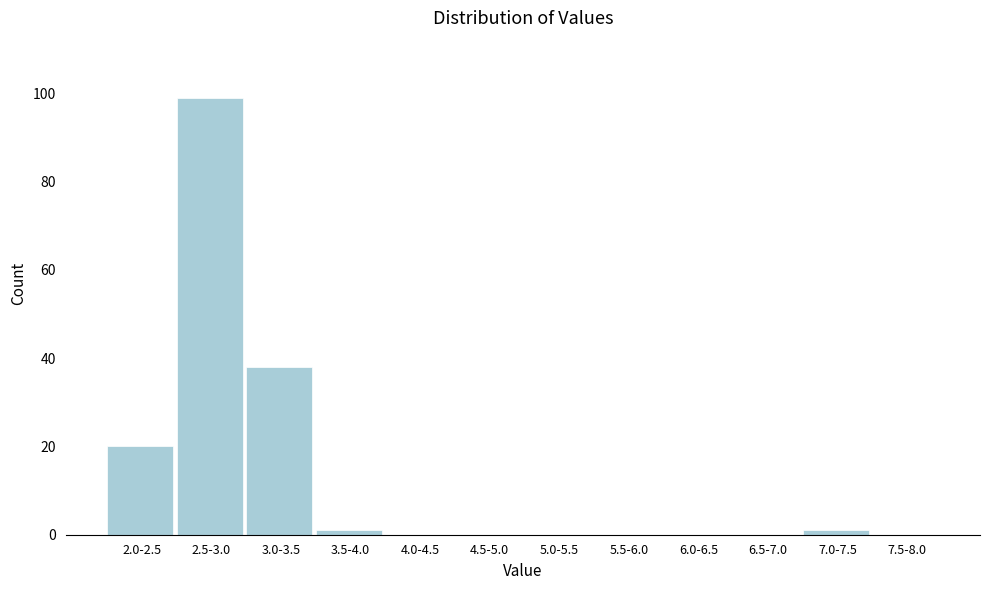

Reading right to left, transcribe all the data shown in this chart.

7.5-8.0=0	7.0-7.5=1	6.5-7.0=0	6.0-6.5=0	5.5-6.0=0	5.0-5.5=0	4.5-5.0=0	4.0-4.5=0	3.5-4.0=1	3.0-3.5=38	2.5-3.0=99	2.0-2.5=20